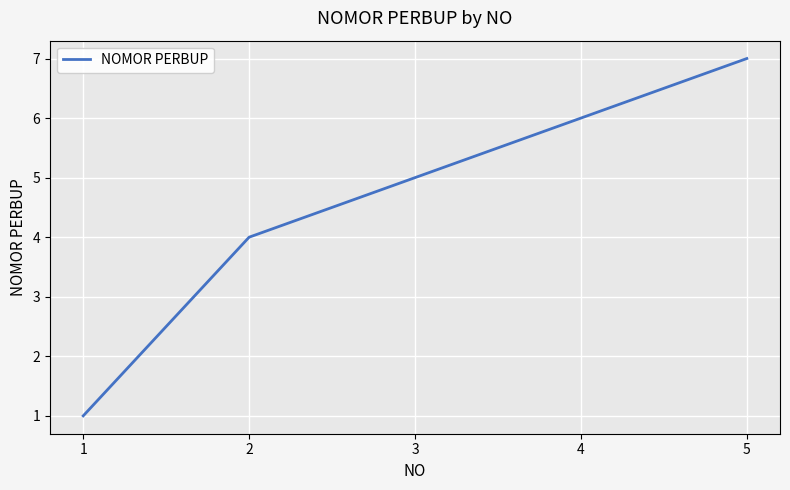

Rank the categories by value from lowest to highest.

1, 2, 3, 4, 5